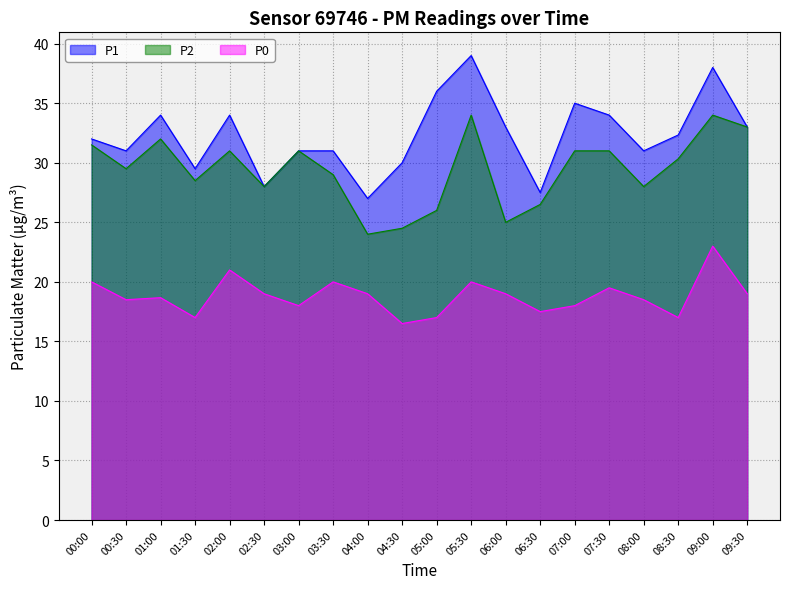

Reading left to right, list all the values displayed in this chart.

P1: 00:00=32.0	00:30=31.0	01:00=34.0	01:30=29.5	02:00=34.0	02:30=28.0	03:00=31.0	03:30=31.0	04:00=27.0	04:30=30.0	05:00=36.0	05:30=39.0	06:00=33.0	06:30=27.5	07:00=35.0	07:30=34.0	08:00=31.0	08:30=32.3	09:00=38.0	09:30=33.0
P2: 00:00=31.5	00:30=29.5	01:00=32.0	01:30=28.5	02:00=31.0	02:30=28.0	03:00=31.0	03:30=29.0	04:00=24.0	04:30=24.5	05:00=26.0	05:30=34.0	06:00=25.0	06:30=26.5	07:00=31.0	07:30=31.0	08:00=28.0	08:30=30.3	09:00=34.0	09:30=33.0
P0: 00:00=20.0	00:30=18.5	01:00=18.7	01:30=17.0	02:00=21.0	02:30=19.0	03:00=18.0	03:30=20.0	04:00=19.0	04:30=16.5	05:00=17.0	05:30=20.0	06:00=19.0	06:30=17.5	07:00=18.0	07:30=19.5	08:00=18.5	08:30=17.0	09:00=23.0	09:30=19.0